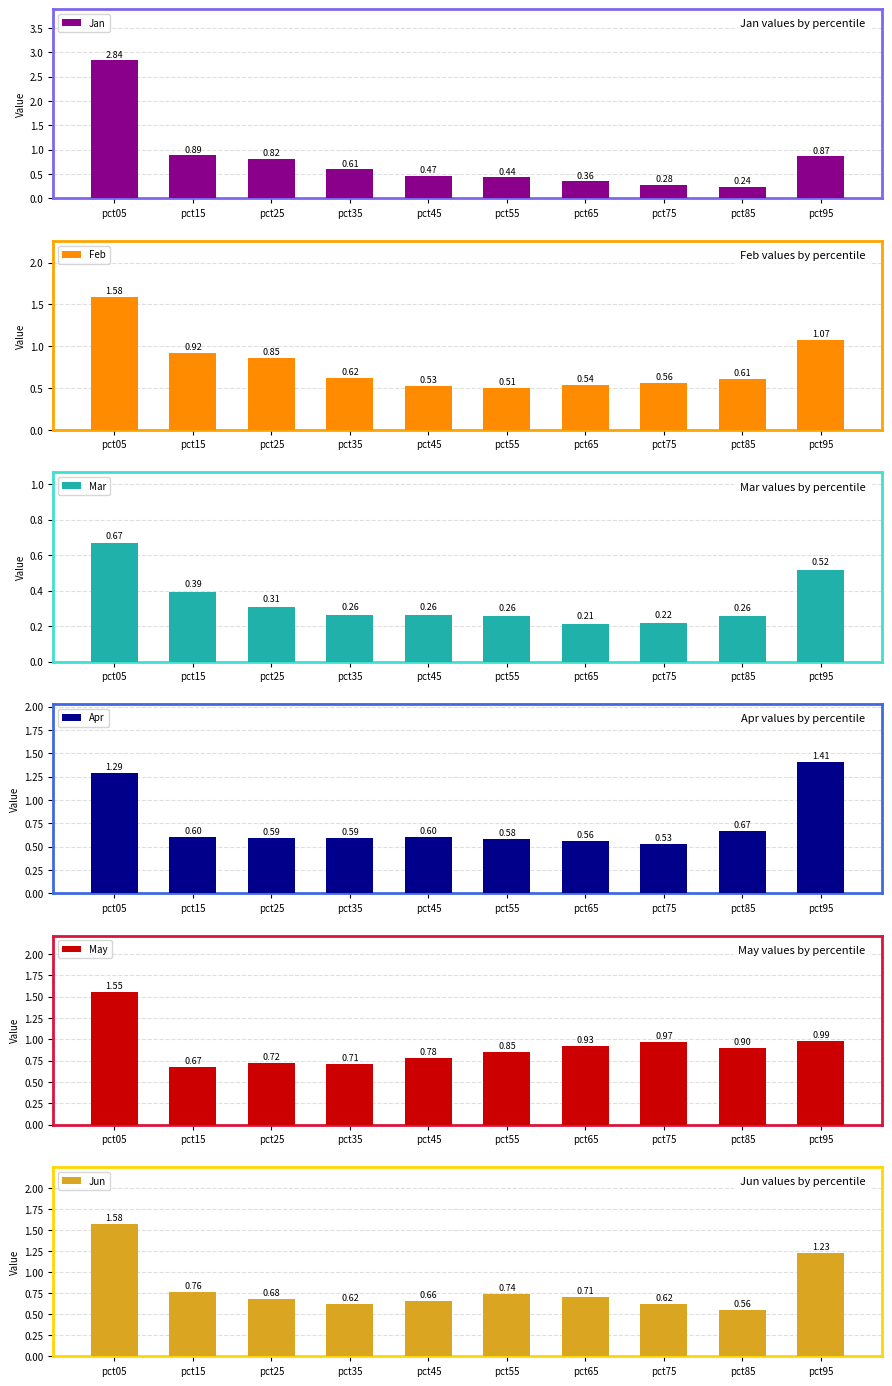

Rank the series at pct15 from highest to lowest value.

Feb, Jan, Jun, May, Apr, Mar